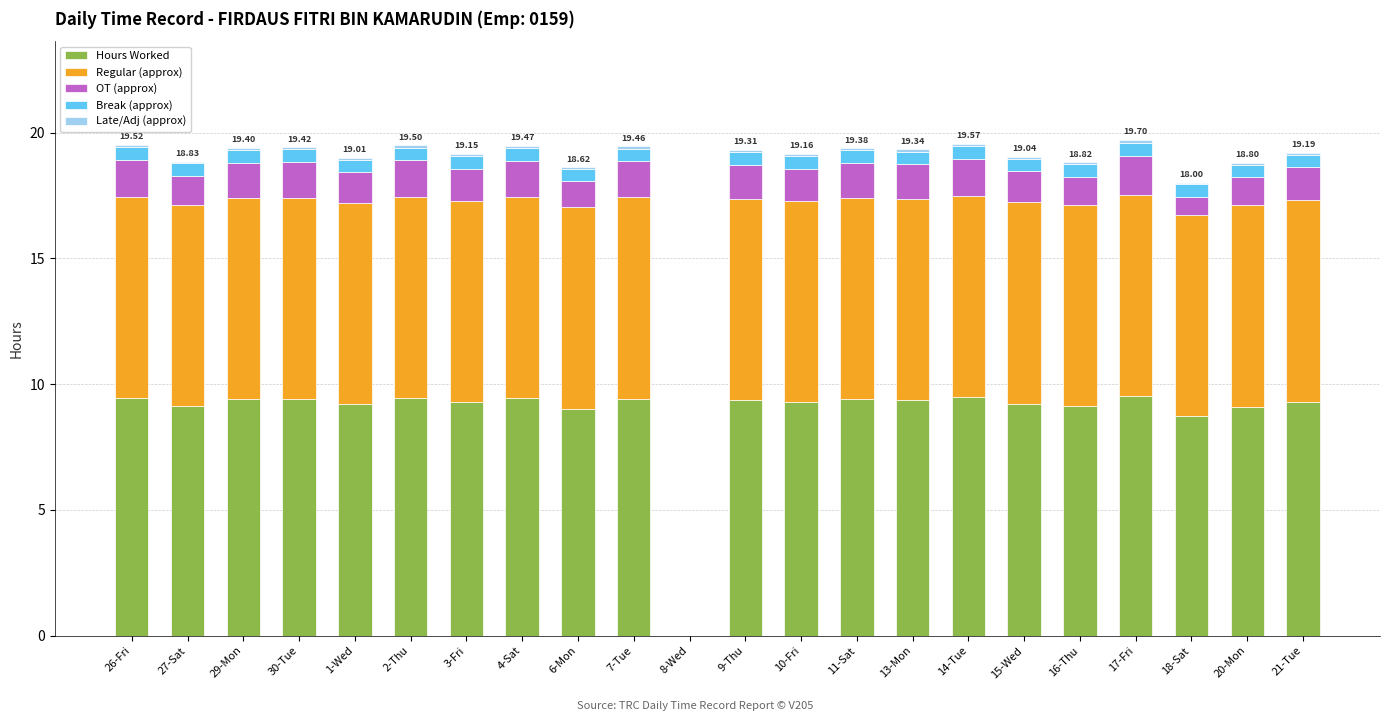

What is the sum of all Hours Worked values?

195.2